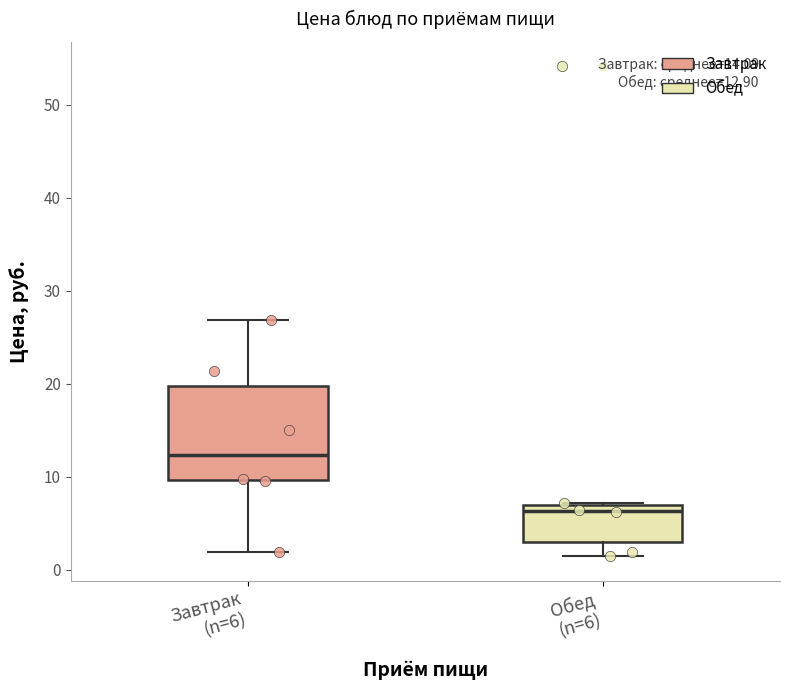

Which box's median line is the lowest?

Обед (n=6)